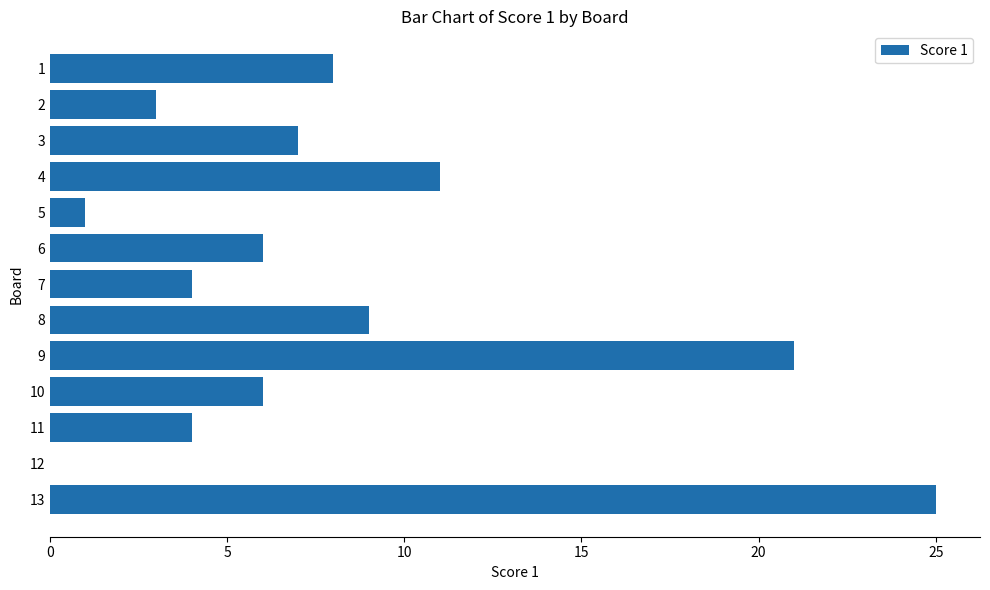

The chart shows a value of 4 at 11. True or false?

True